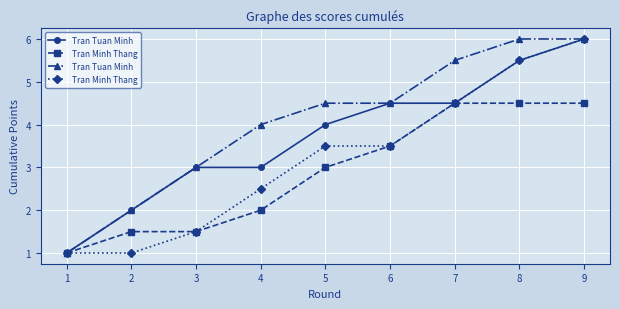

At which category is the sum across all series the highest?

9